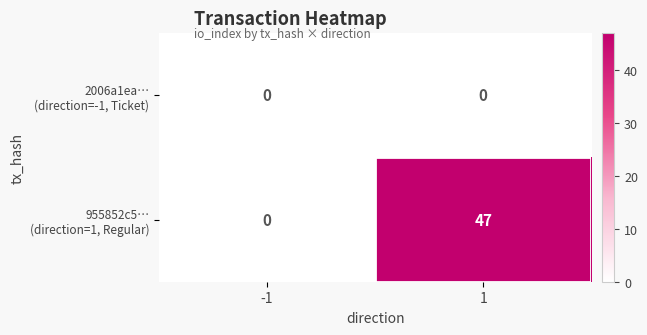

What is the spread (max minus min) of values at 1?

47